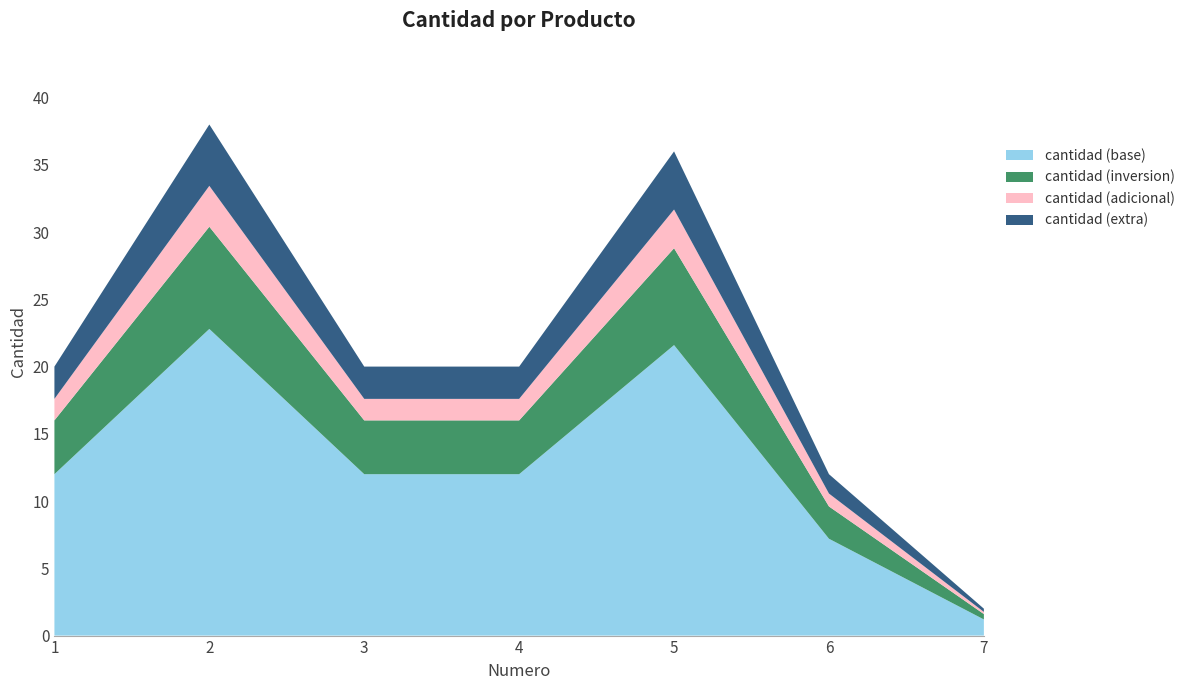

Reading left to right, transcribe all the data shown in this chart.

20	38	20	20	36	12	2